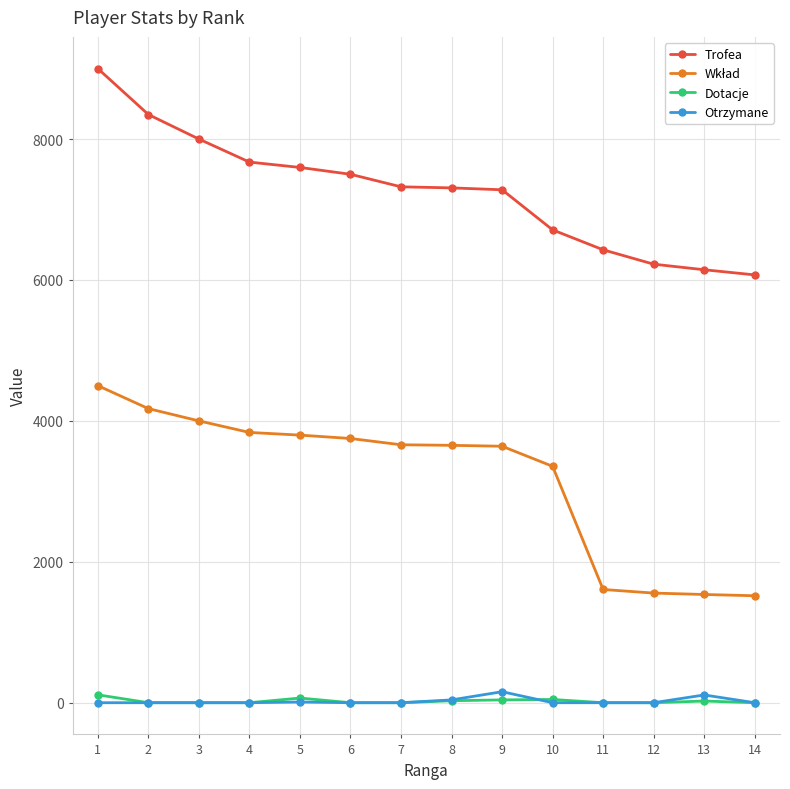

True or false: Otrzymane and Trofea intersect in this chart.

False